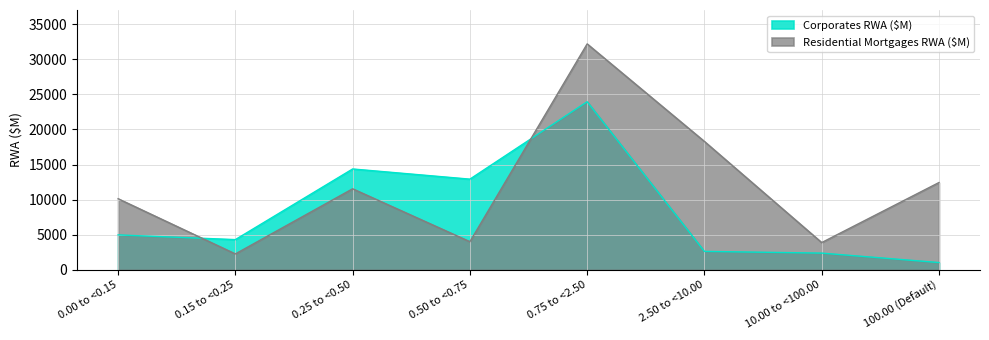

What value does the Corporates RWA ($M) series have at 100.00 (Default), to the nearest 100?

1000